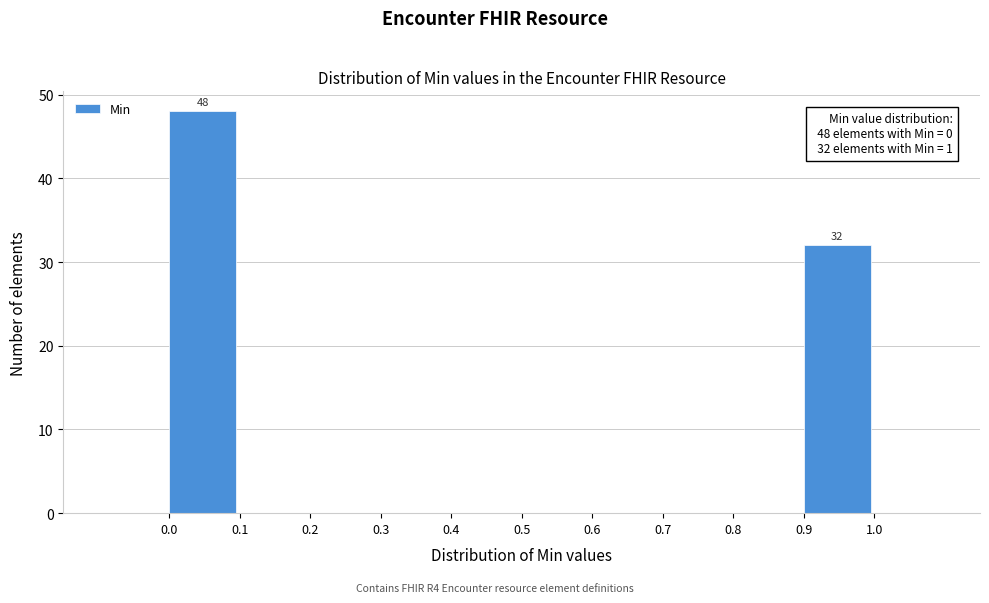

Which range on the x-axis has the tallest bar?

0.0 to 0.1